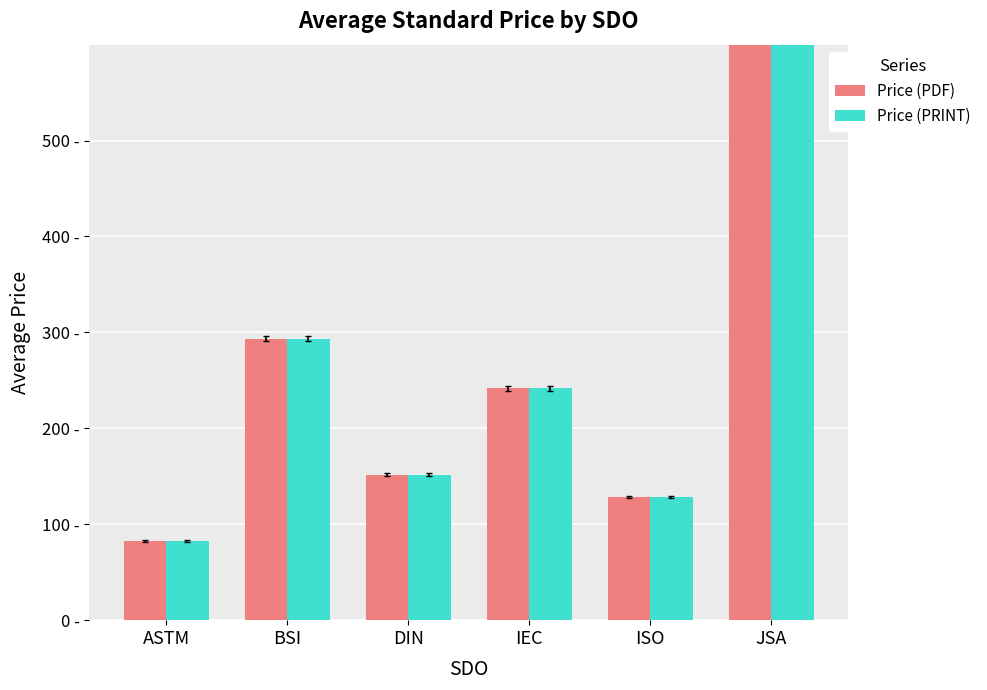

Where is Price (PDF) nearest to the value 9641?

BSI